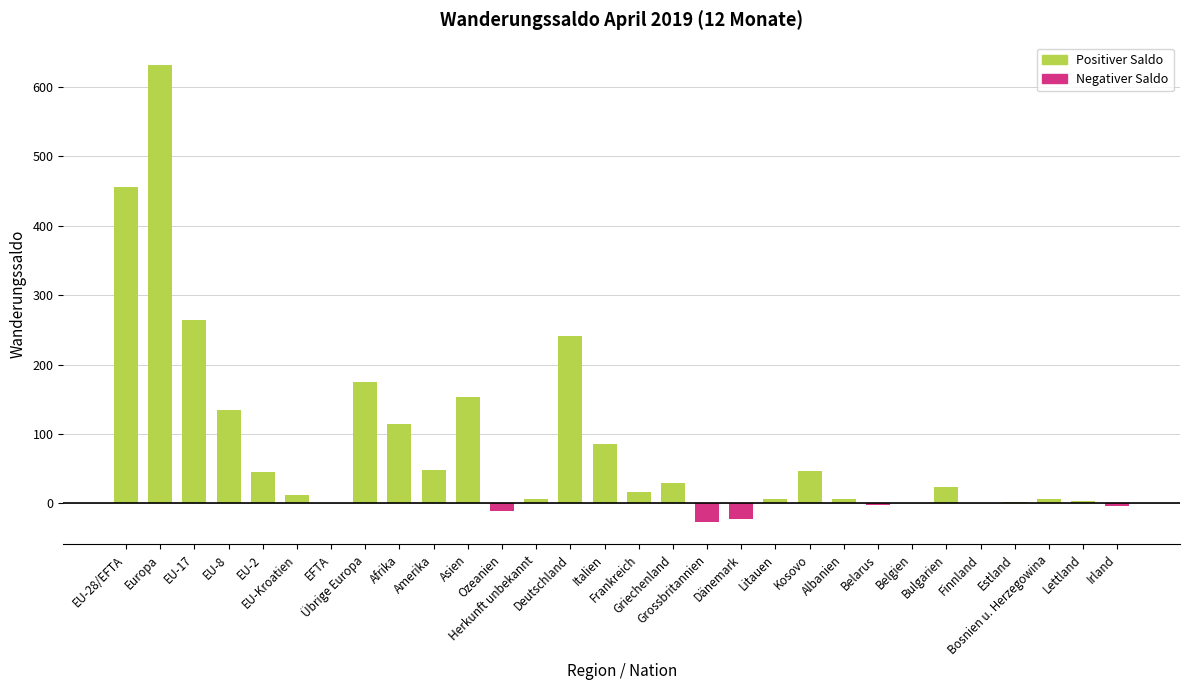

What value does the data have at Herkunft unbekannt?

7